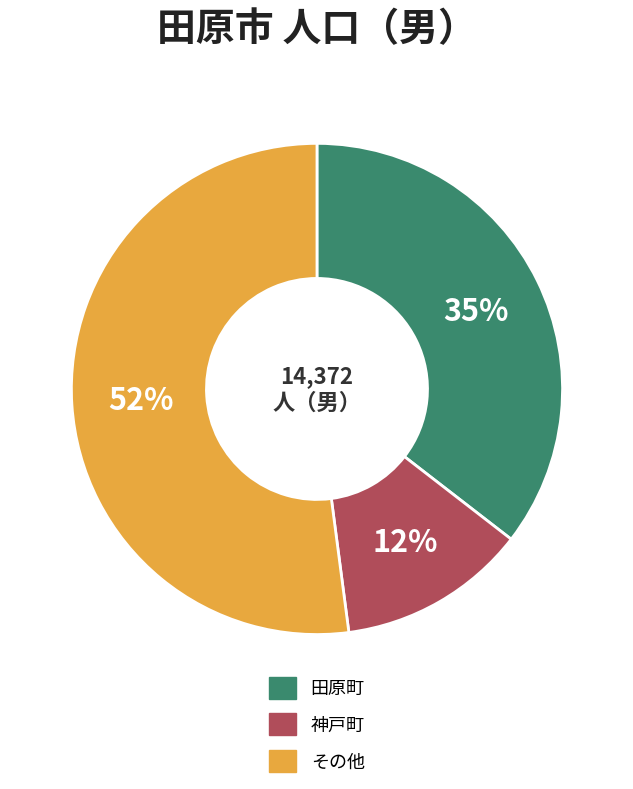

Combined, do その他 and 田原町 account for over 50%?

Yes